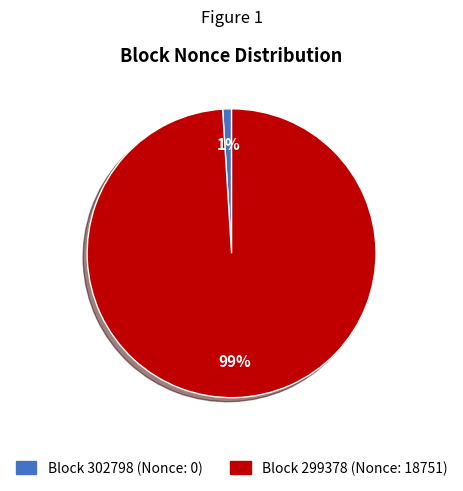

To the nearest percent, what is the average slice percentage?

50%